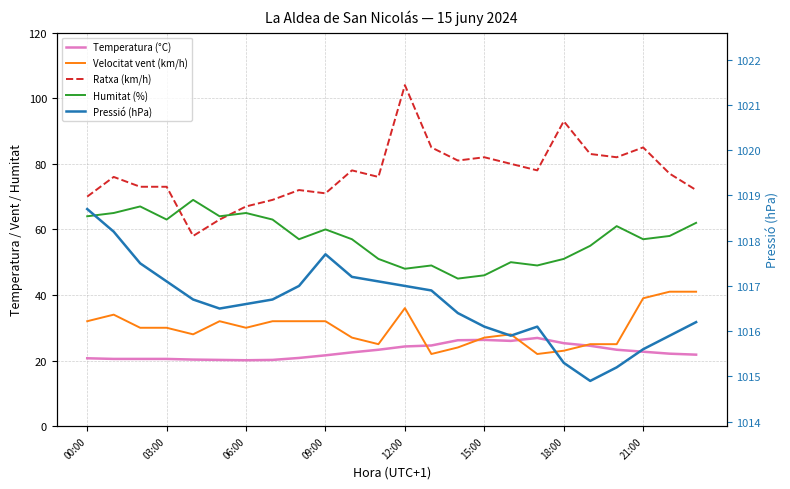

How many interior local peaks does the Humitat (%) series have?

7